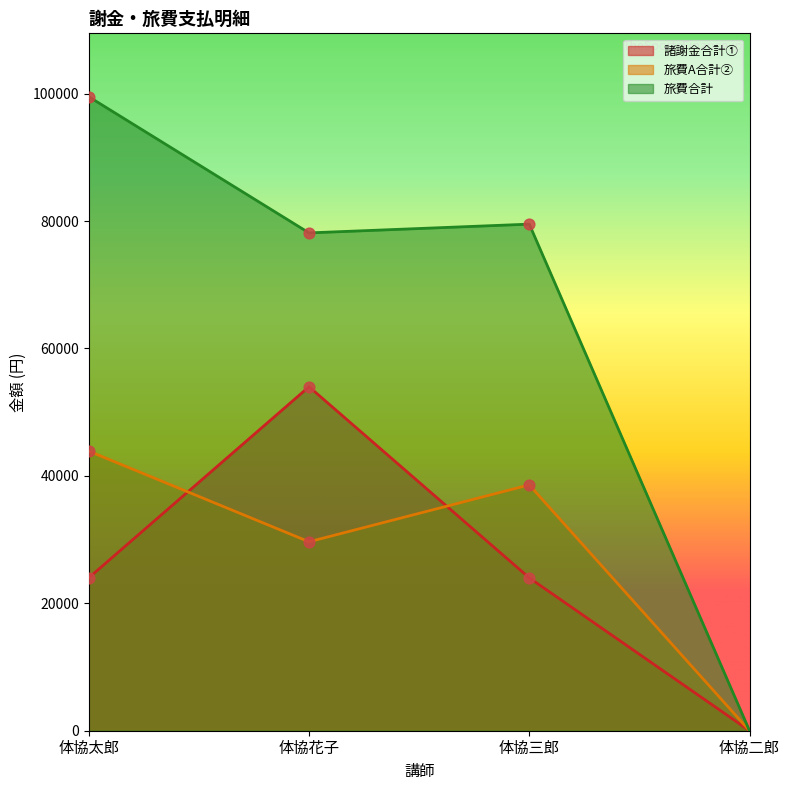

Is the value of 諸謝金合計① at 体協二郎 greater than the value of 旅費合計 at 体協三郎?

No